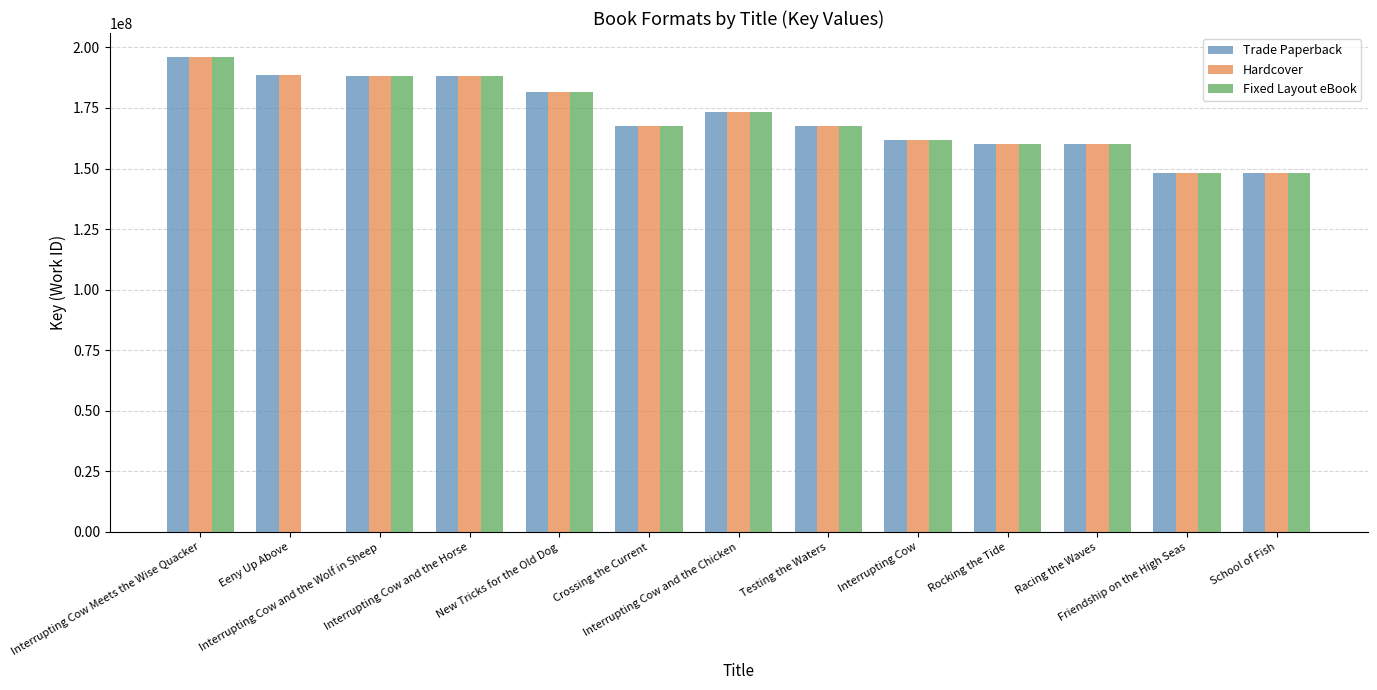

True or false: Trade Paperback has a value of 181667483 at New Tricks for the Old Dog.

True